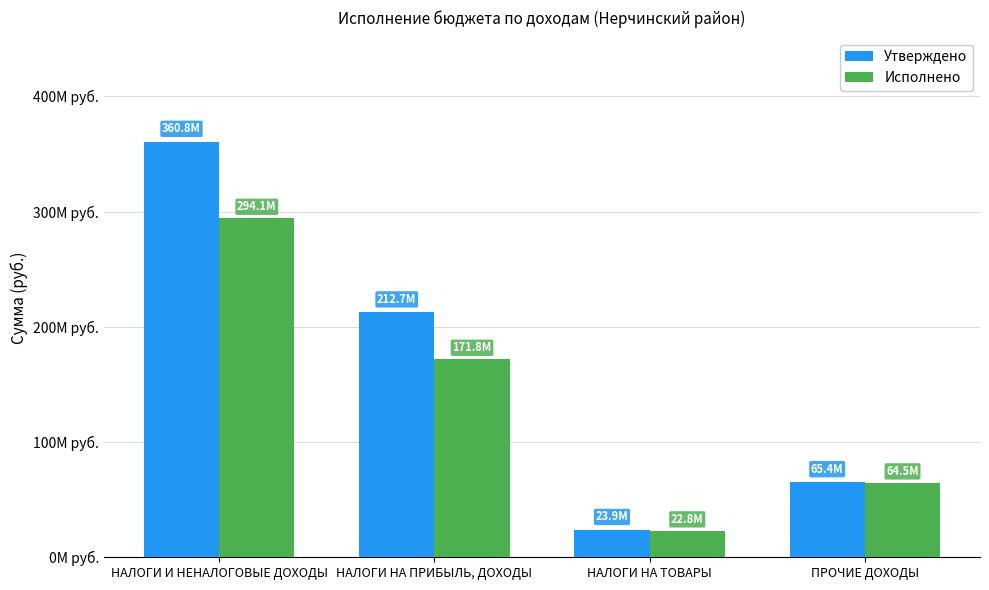

What are all the series names shown in the legend?

Утверждено, Исполнено